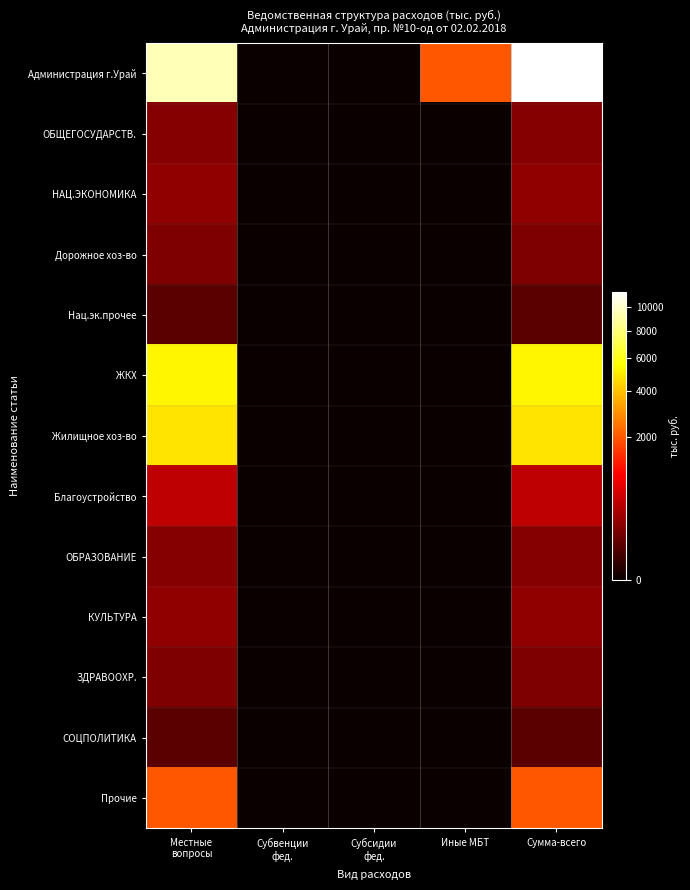

Which series has the largest total across all categories?

Администрация г.Урай